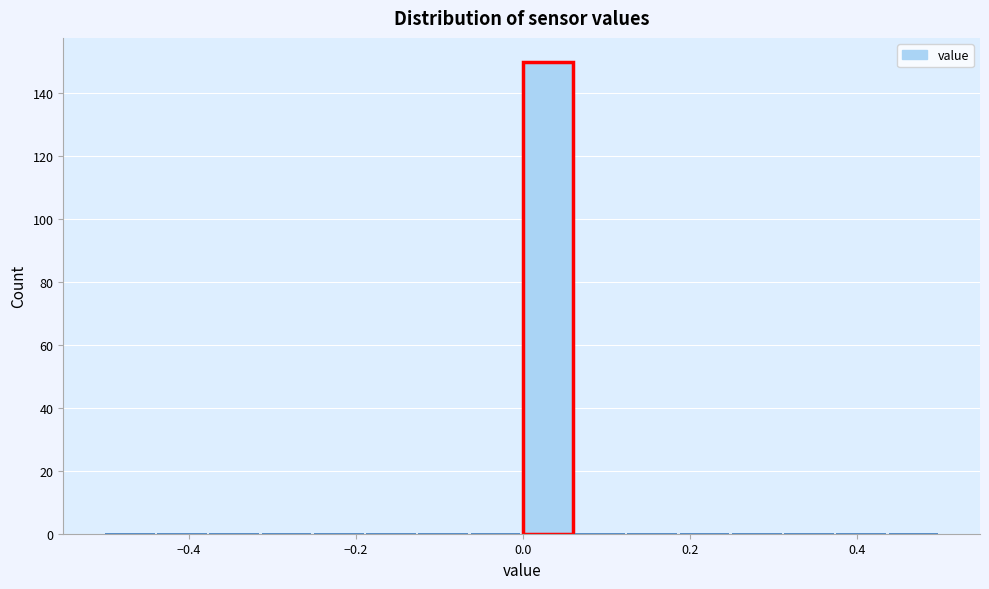

Around what value on the x-axis is the tallest bar? Give the approximate position of its centre, as read against the axis.

0.02